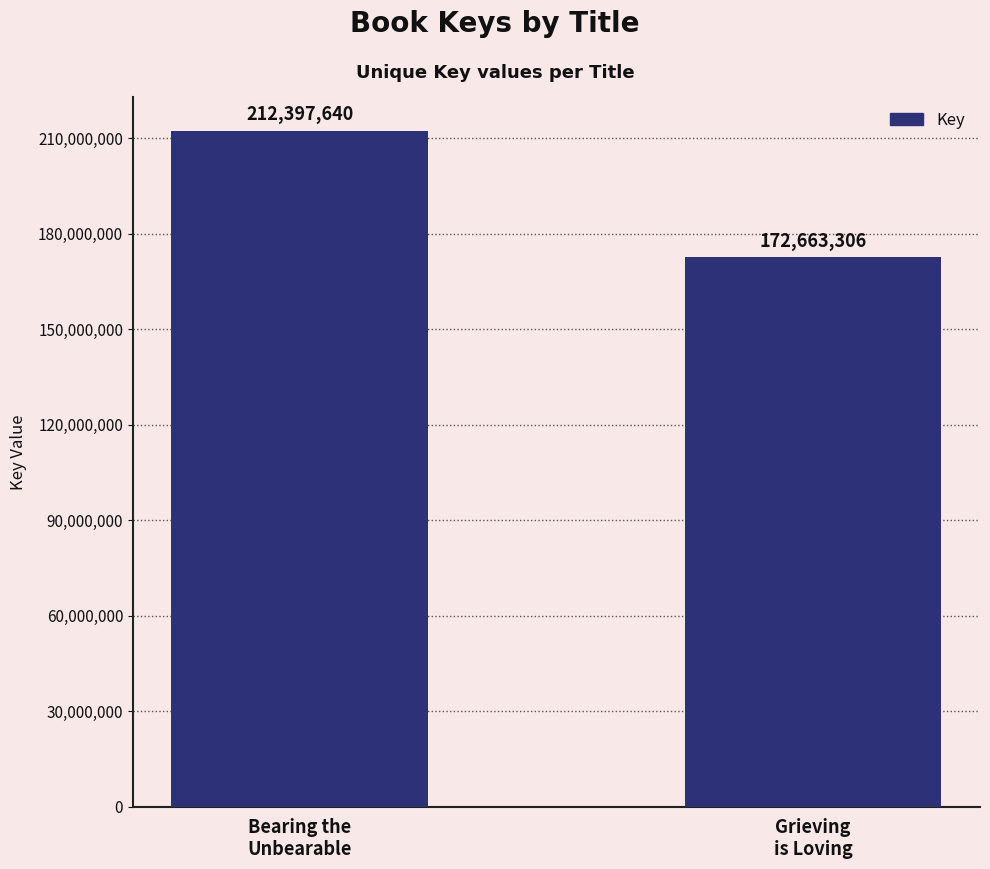

Approximately how many times larger is the value at Bearing the
Unbearable compared to Grieving
is Loving?

1.2